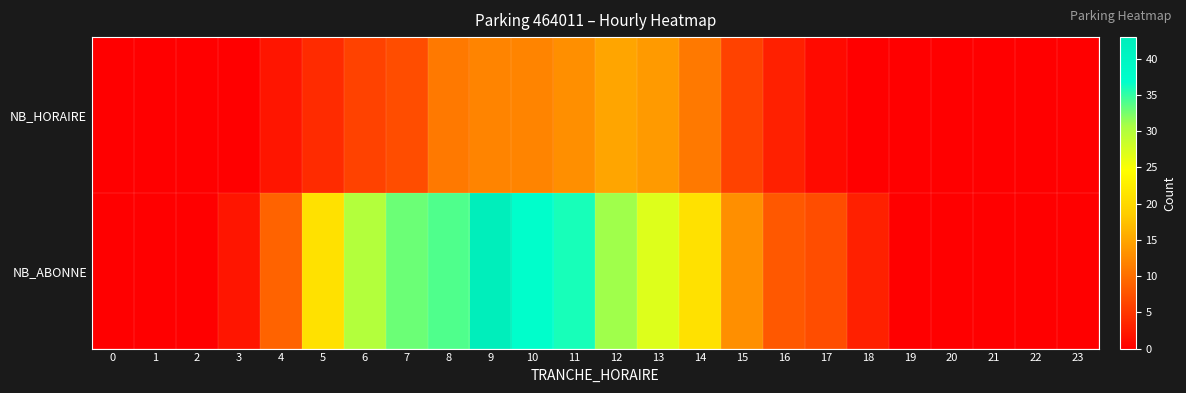

At which category is the sum across all series the highest?

9